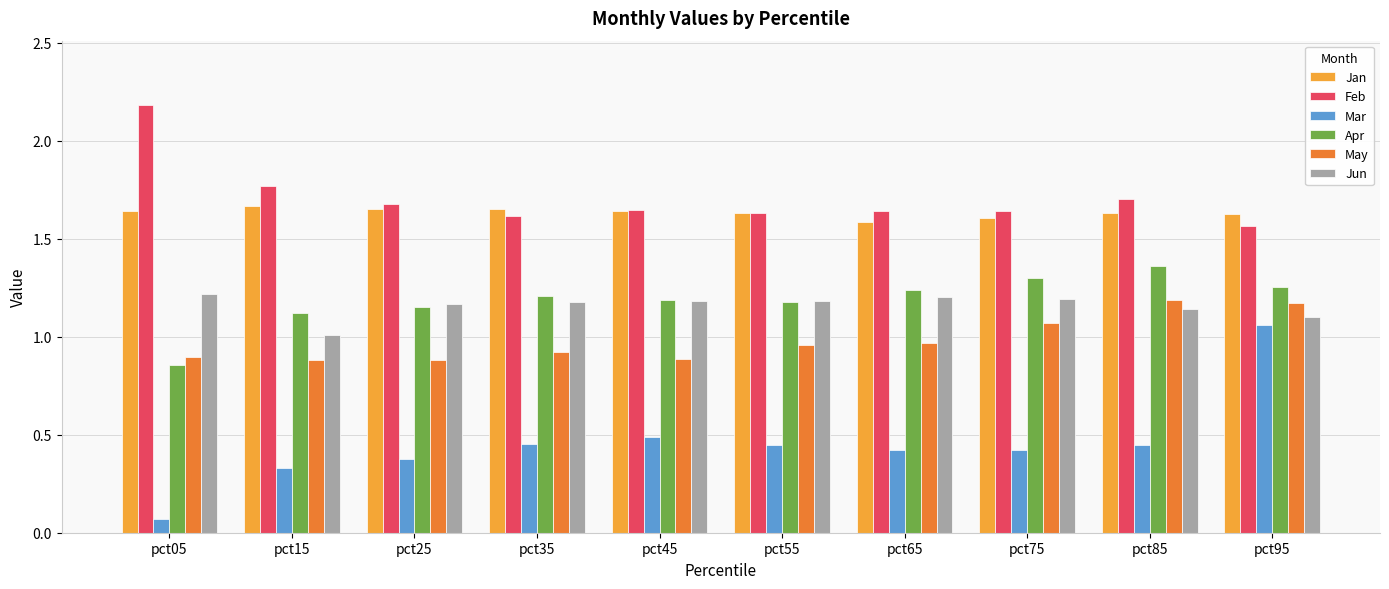

Count the number of categories in the chart.

10